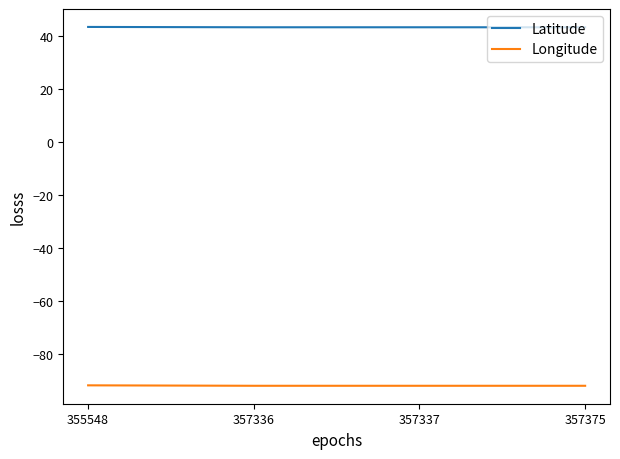

Is it true that Longitude equals -92.0 at 357375?

True